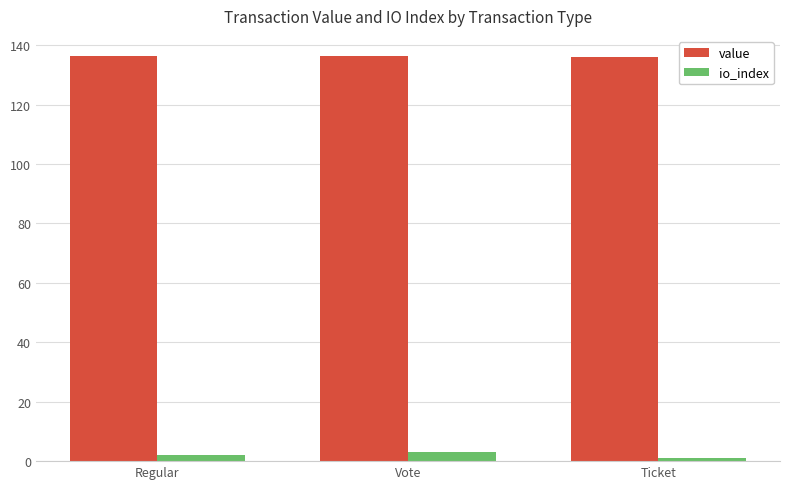

How many data points does each series have?

3